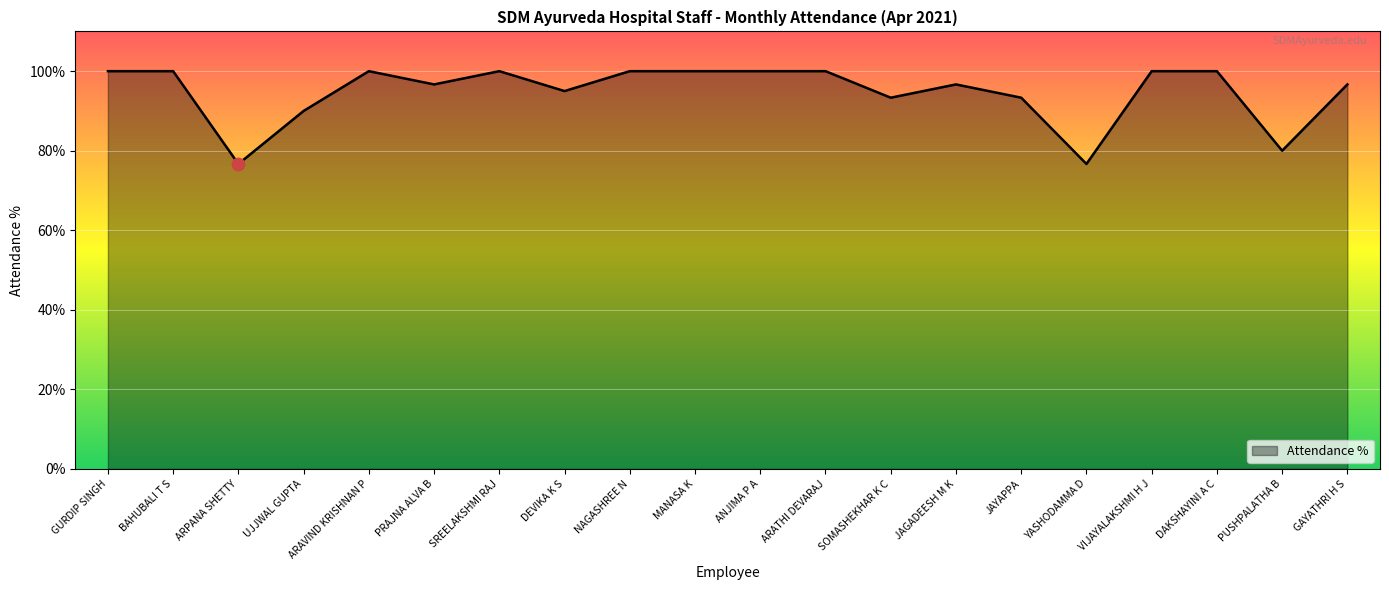

Between MANASA K and PUSHPALATHA B, which is larger?

MANASA K